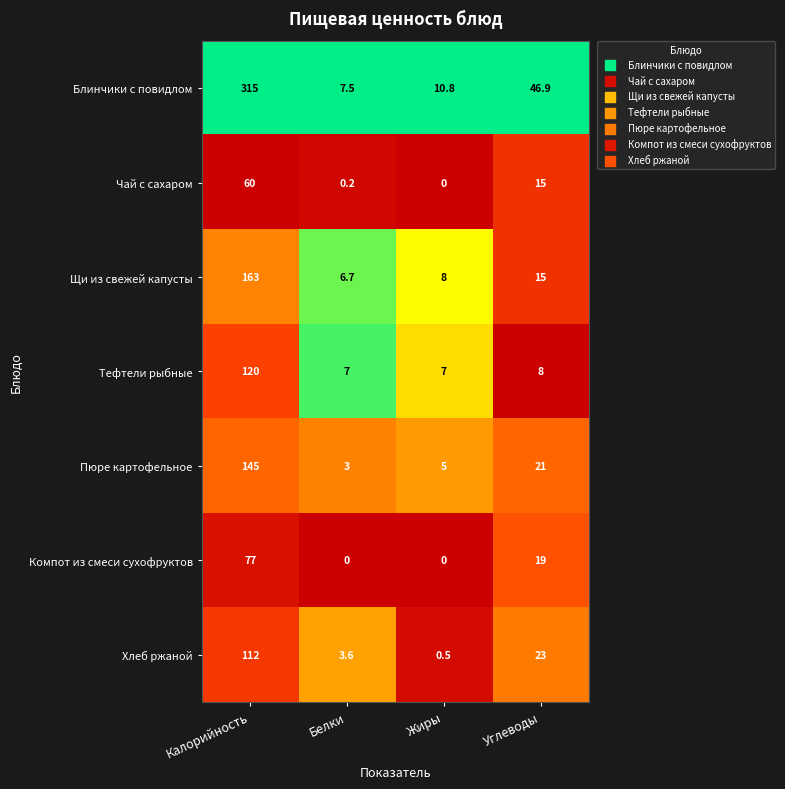

The Тефтели рыбные series shows 60.5 at Калорийность. True or false?

False